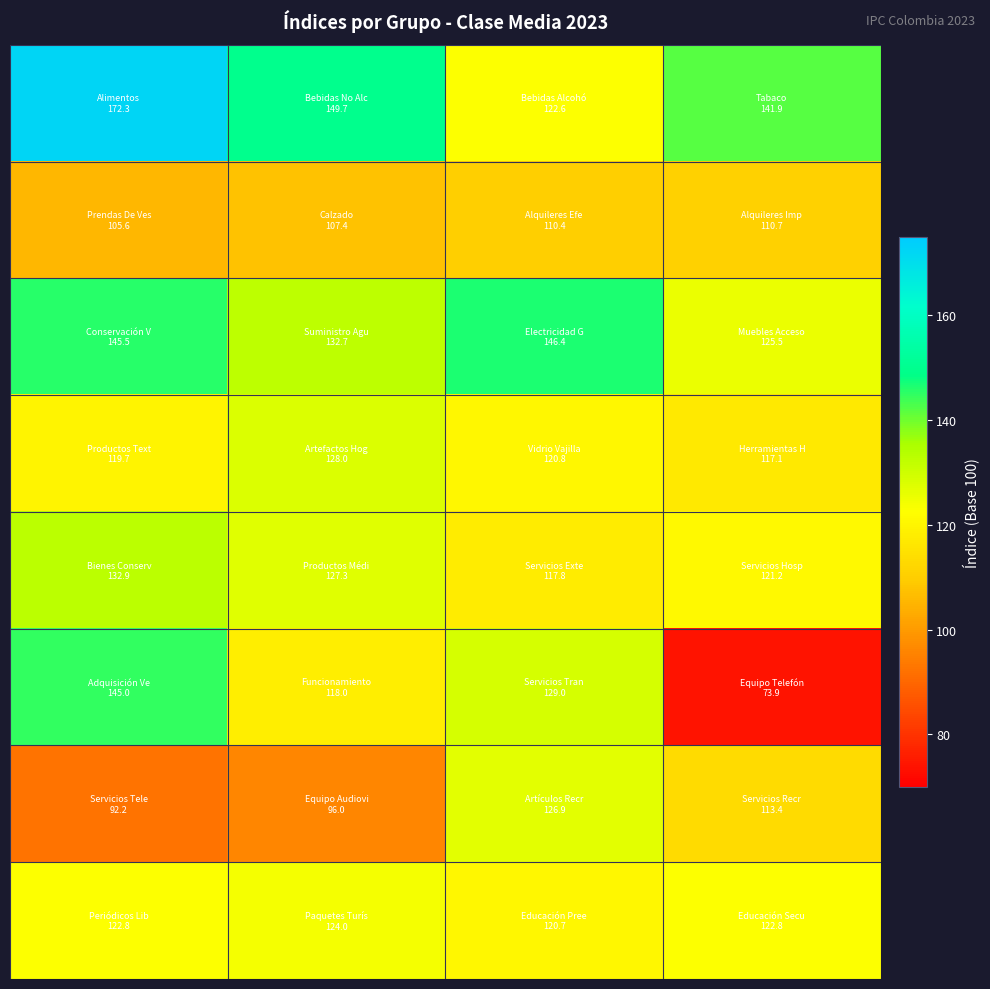

What is the greatest value displayed?

172.3